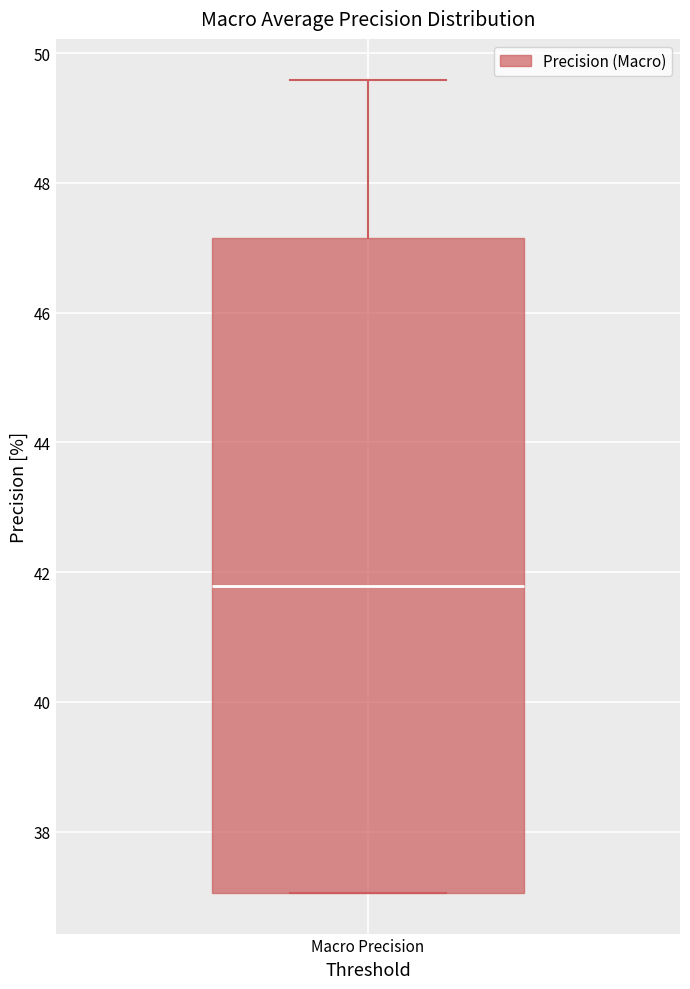

Read this box plot against the y-axis: the position of the median line, the range covered by the box, and the ends of both whiskers. The values are not printed on the chart, so give them approximately, as read against the axis.

median 41.8, box 37.0 to 47.2, whiskers 37.0 to 49.6